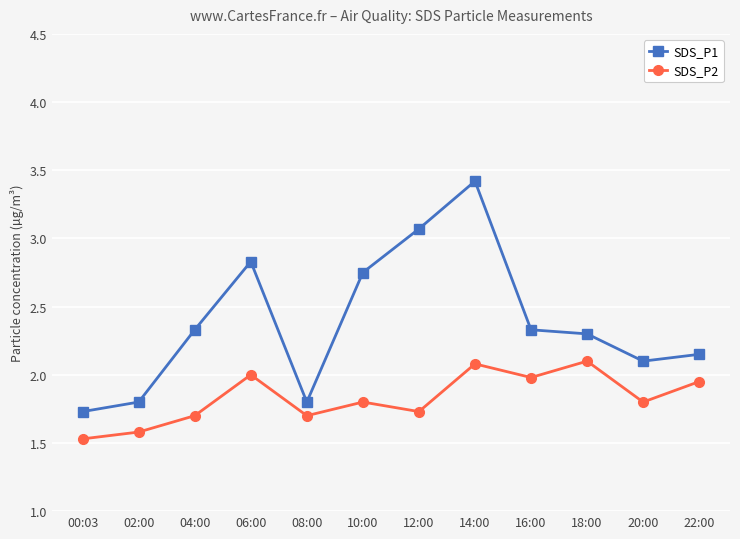

What is the maximum value for SDS_P1?

3.4